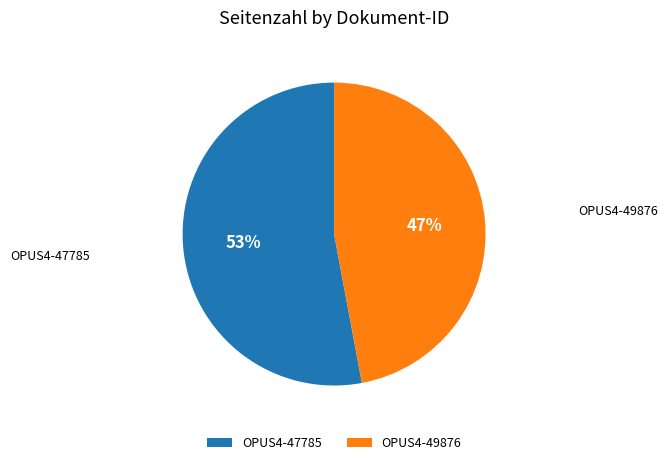

How many slices are in this pie chart?

2